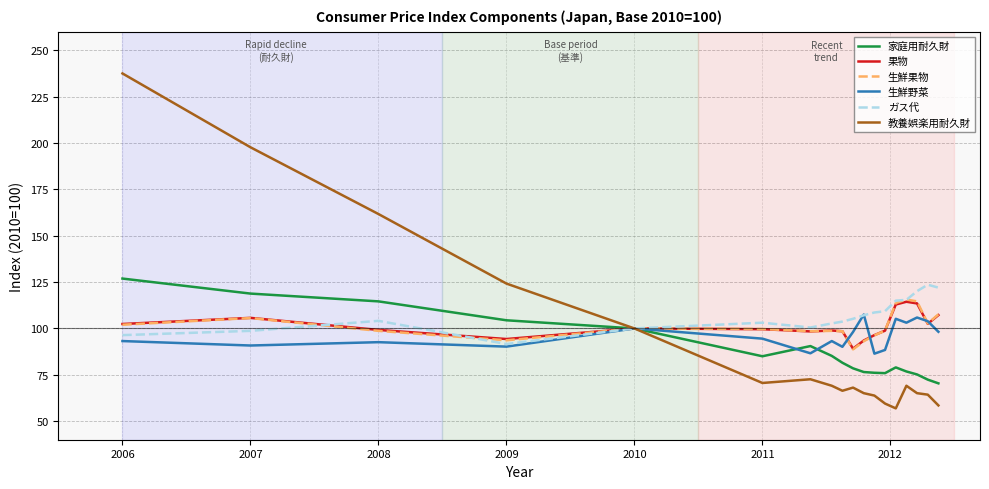

True or false: 生鮮野菜 has more than 2 interior local peaks.

True